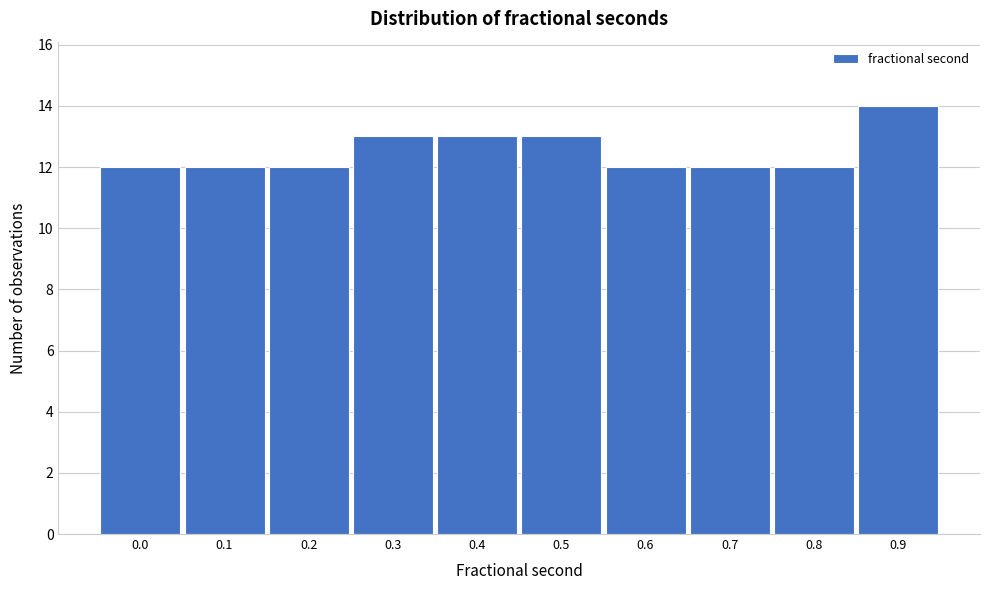

Reading left to right, what are all the values shown in this chart?

12	12	12	13	13	13	12	12	12	14